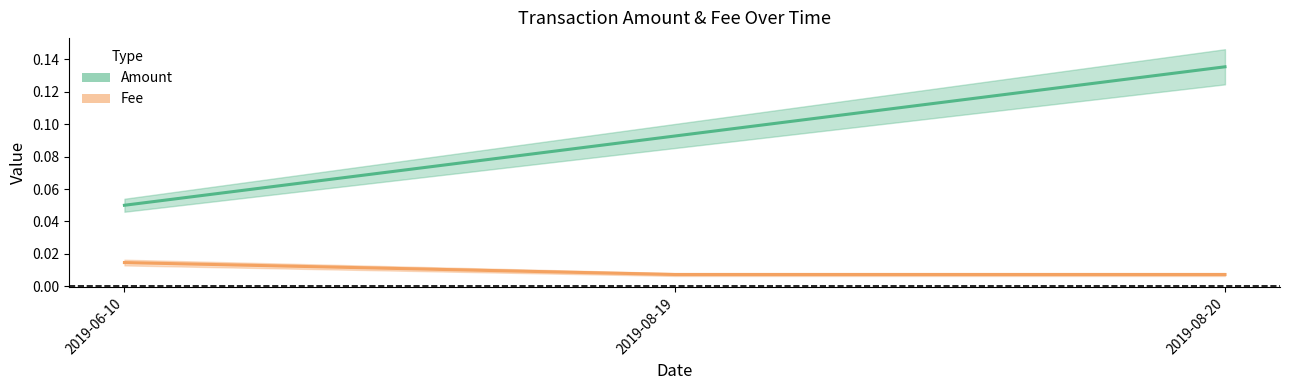

The value of Amount at 2019-06-10 is 0.1. True or false?

False